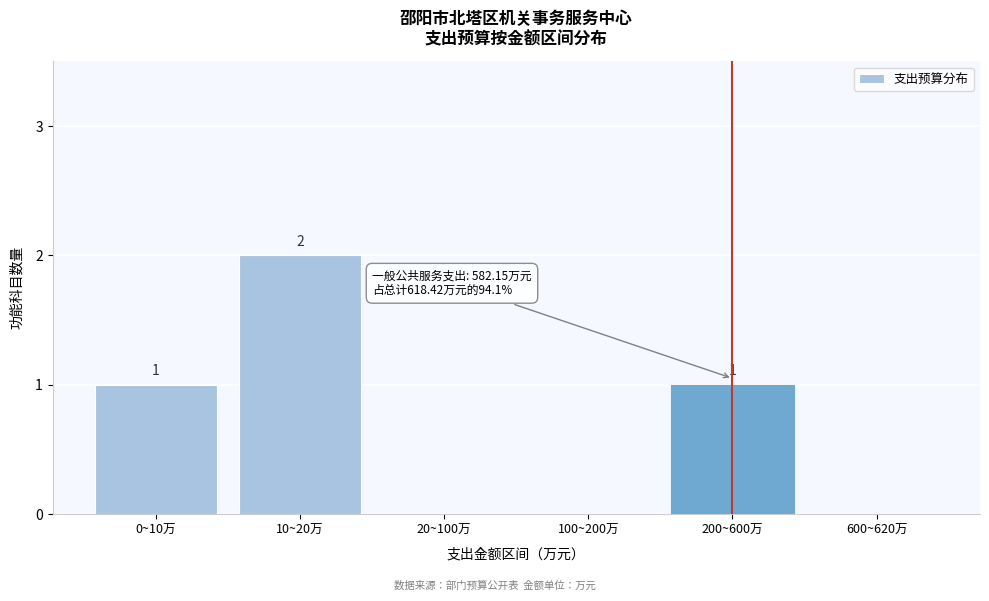

Reading left to right, extract all data points from this chart.

0~10万=1	10~20万=2	20~100万=0	100~200万=0	200~600万=1	600~620万=0